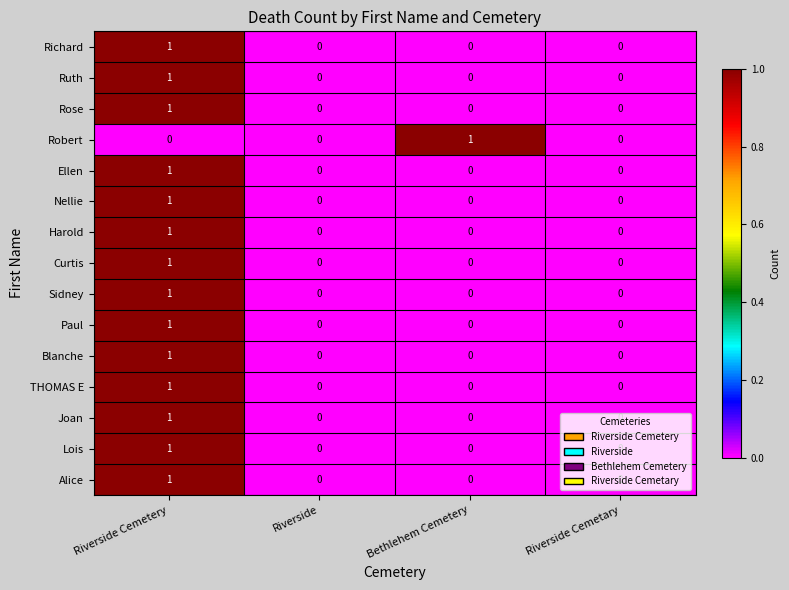

Is the value of Sidney at Bethlehem Cemetery greater than the value of Blanche at Riverside Cemetery?

No